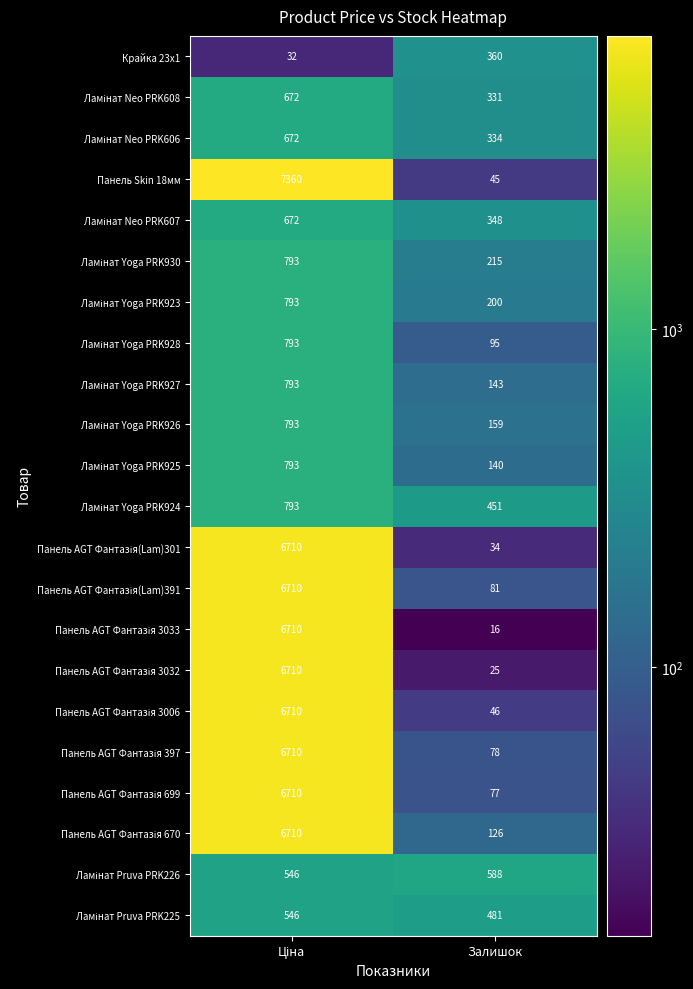

Which category has the lowest value across all series?

Залишок